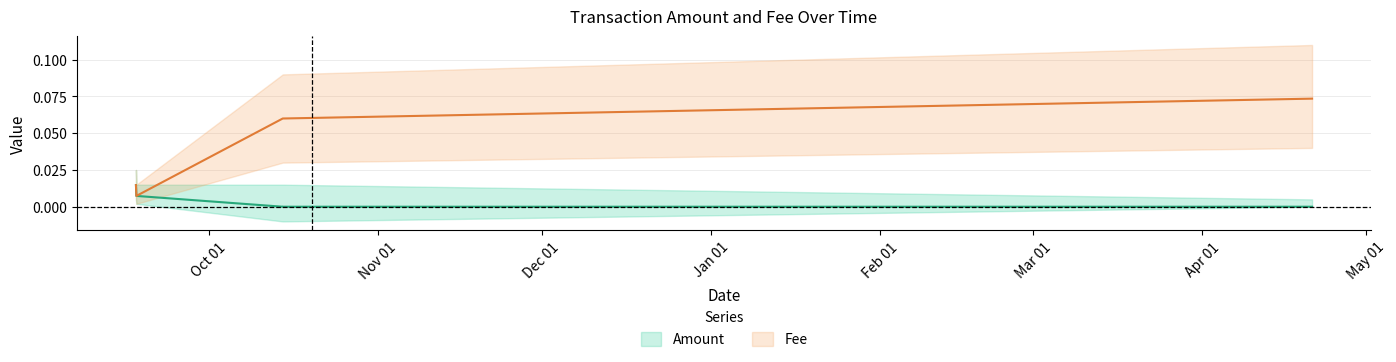

Is the value of Amount at 2021-09-17 17:42:53 greater than the value of Fee at 2022-04-21 02:22:33?

No